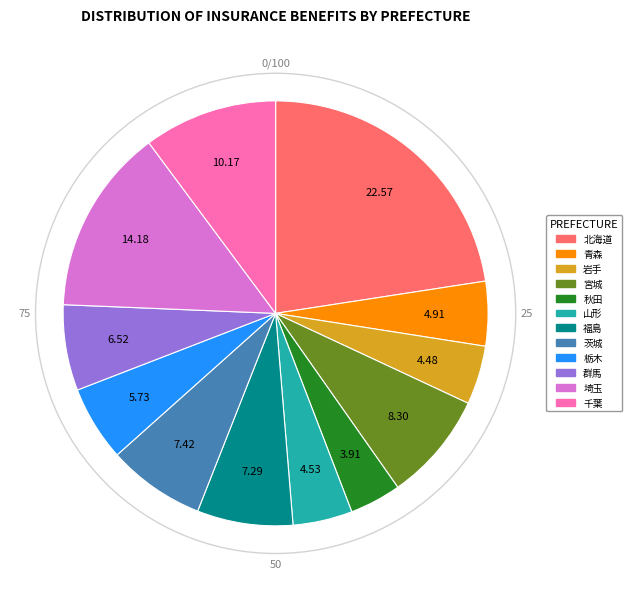

Between 山形 and 宮城, which is larger?

宮城